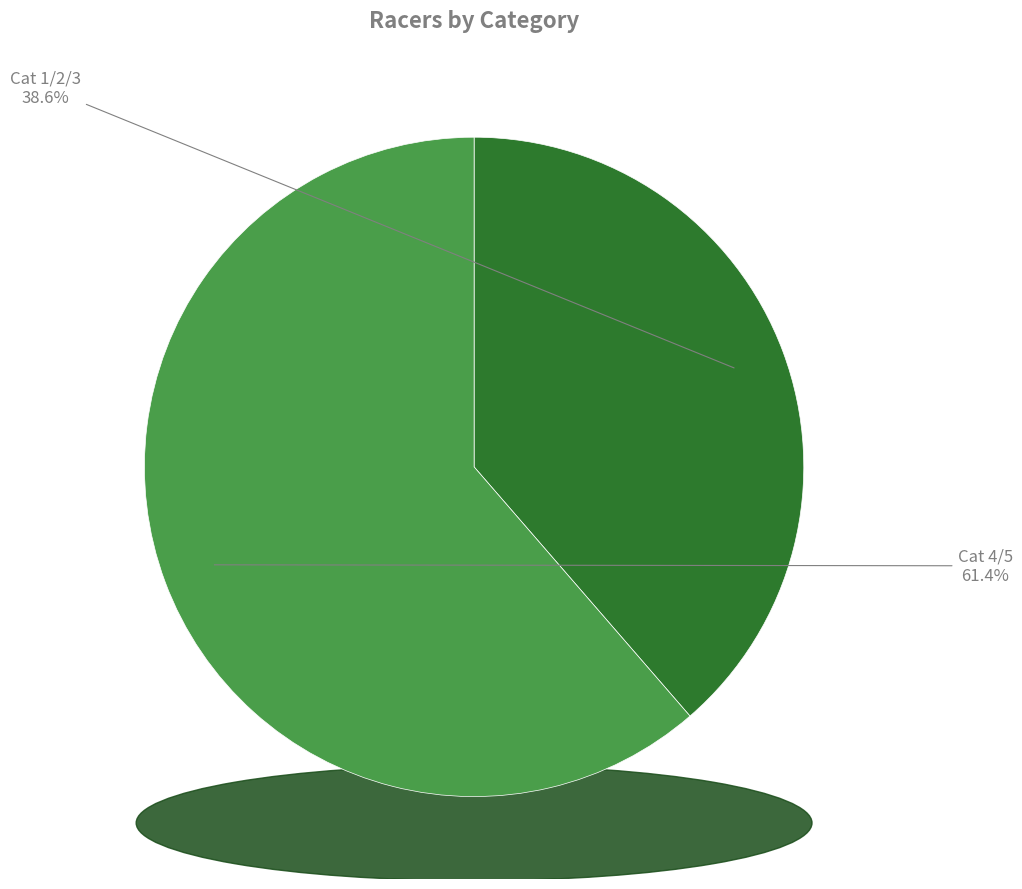

Count the number of slices in the pie.

2